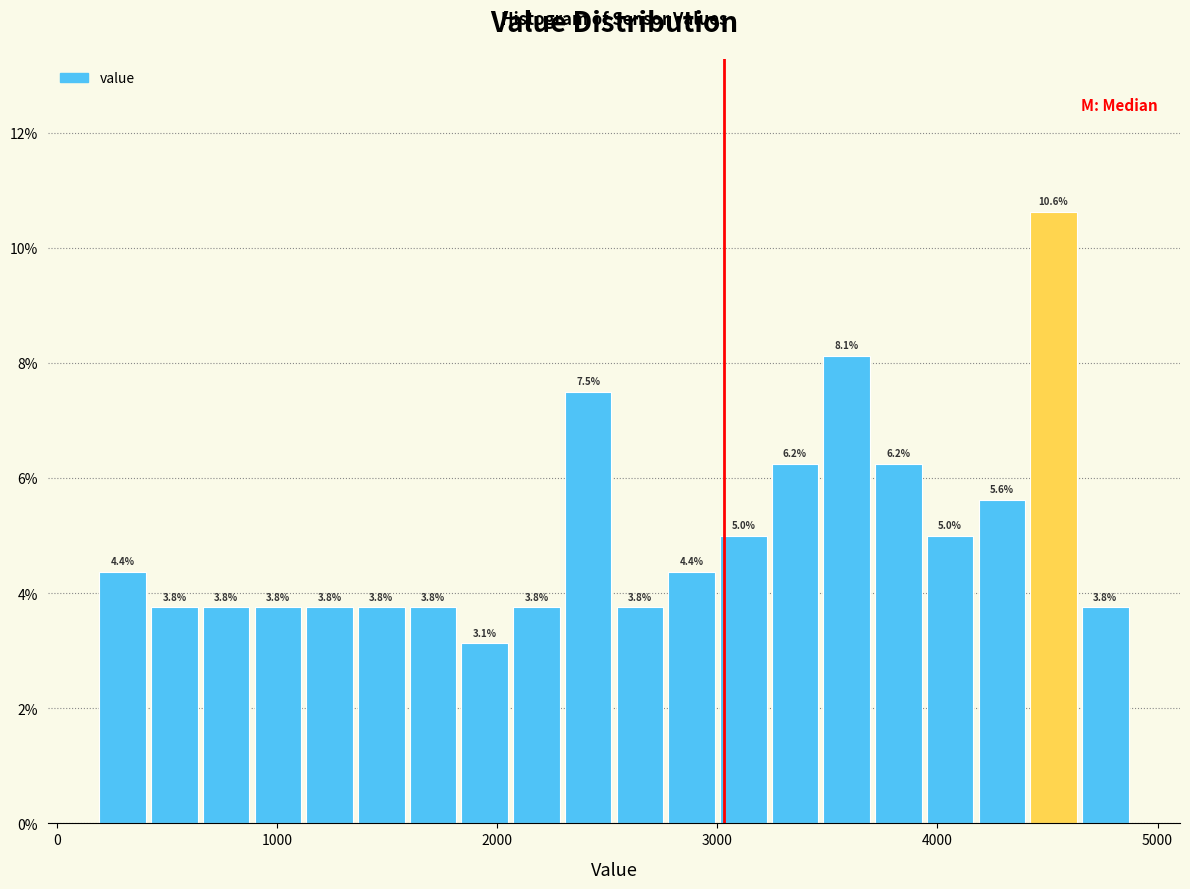

Around what value on the x-axis is the tallest bar? Give the approximate position of its centre, as read against the axis.

4500